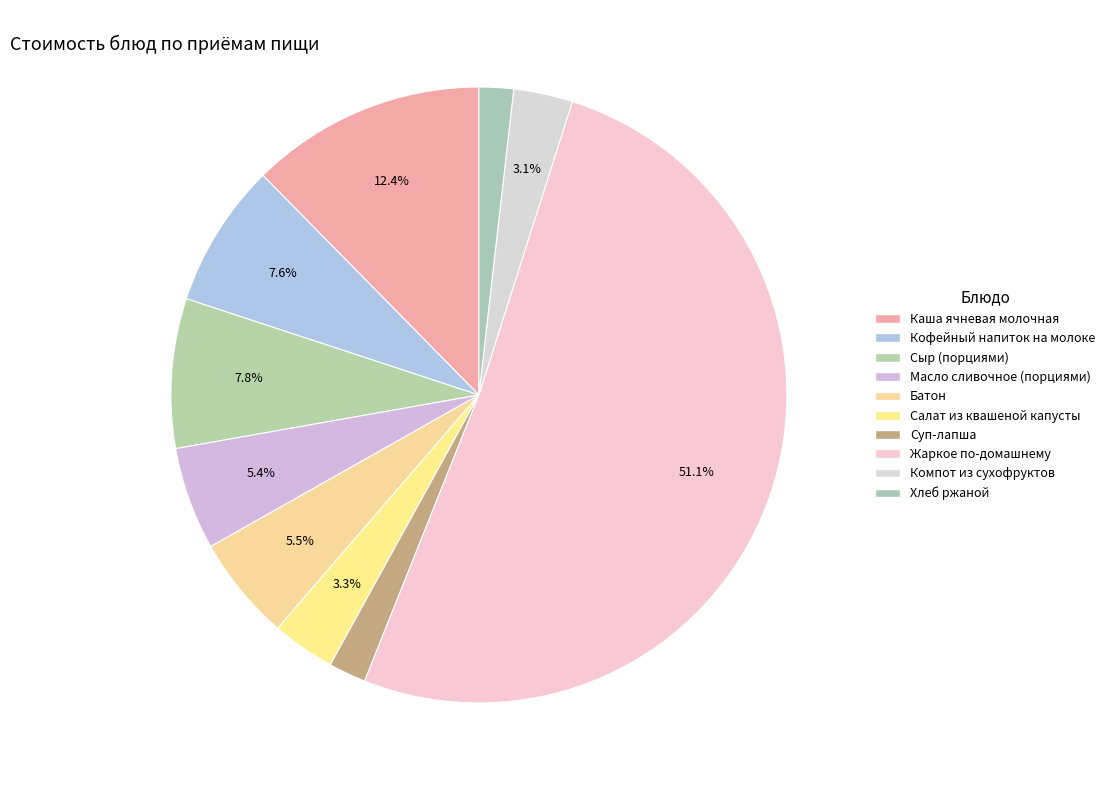

Is it true that Хлеб ржаной is 2% of the pie?

True